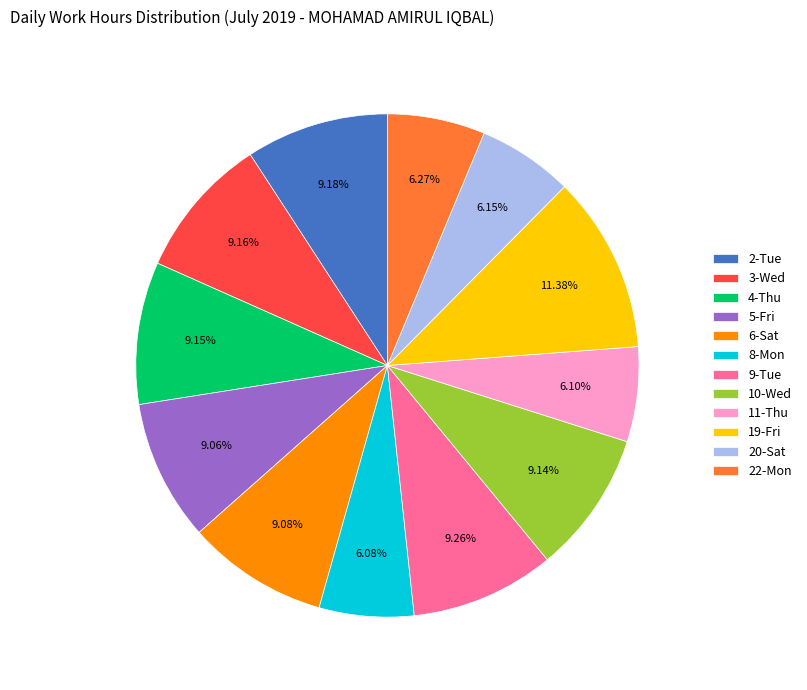

How many slices are in this pie chart?

12